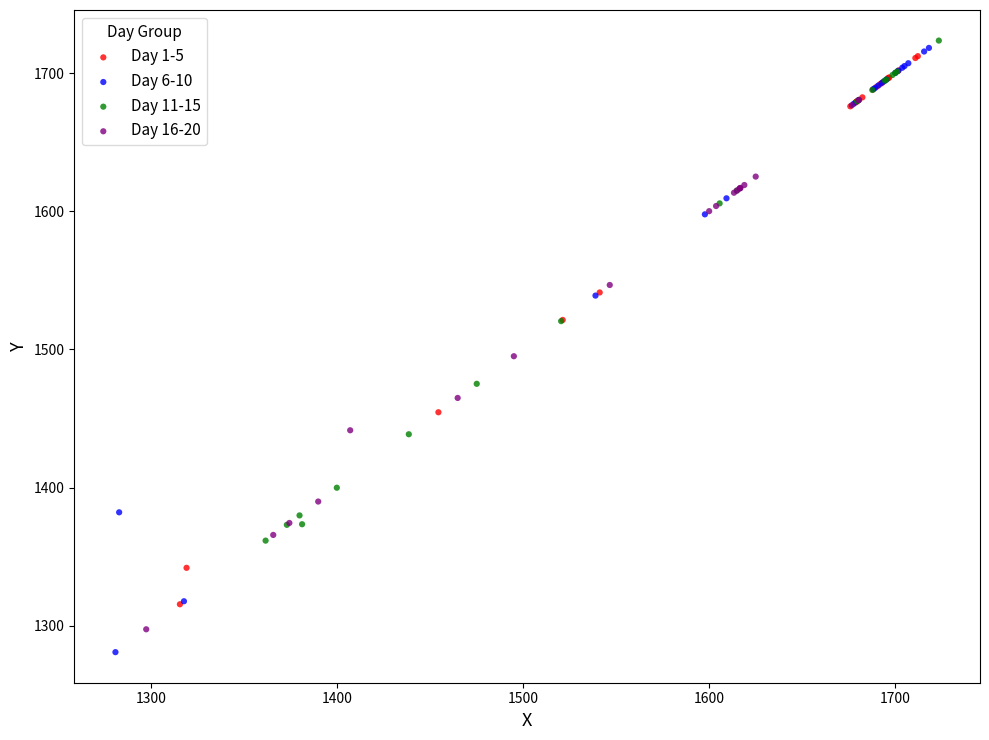

Which series has the widest spread of Y values?

Day 6-10